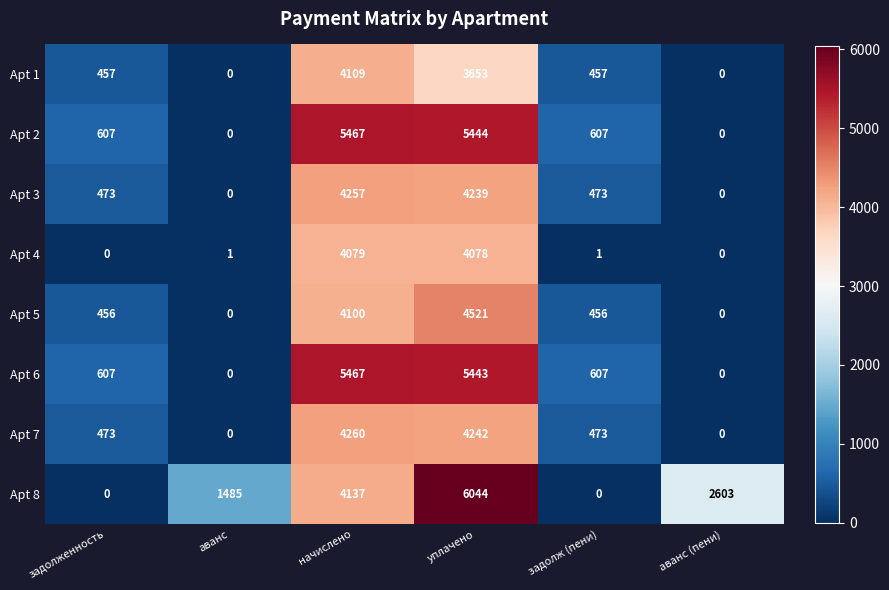

What is the maximum value shown in the chart?

6044